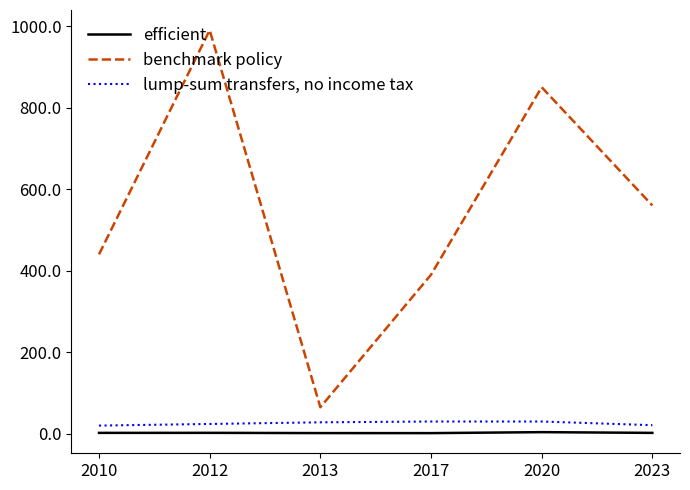

True or false: benchmark policy and efficient intersect in this chart.

False